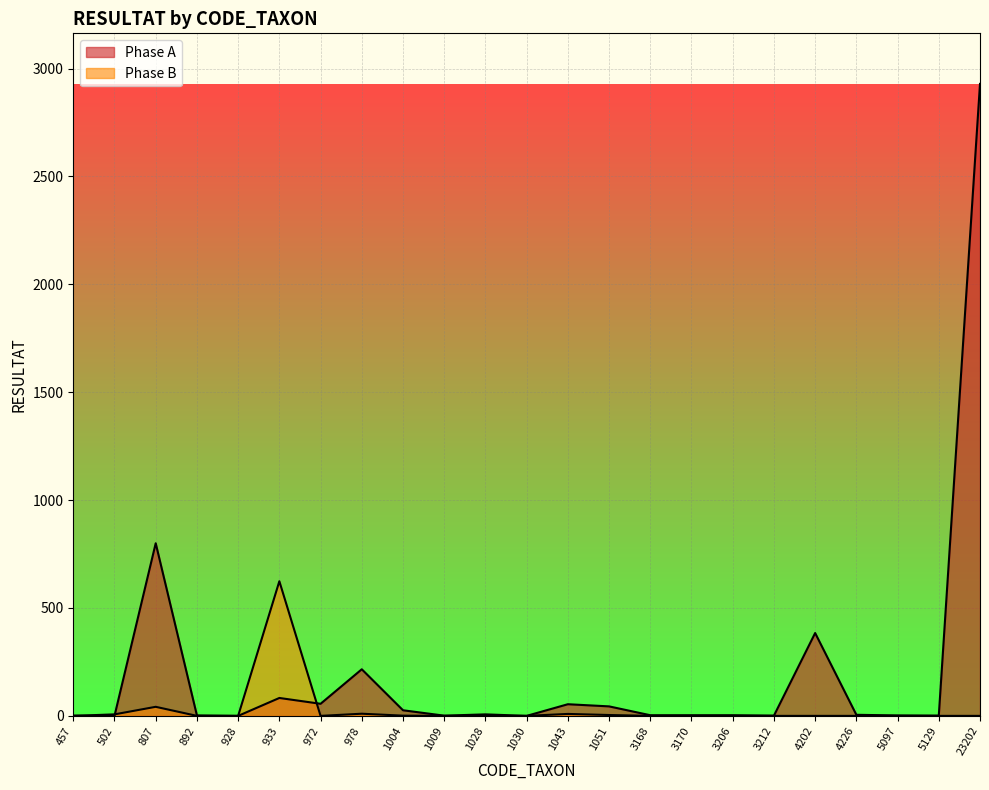

What is the difference between the maximum and minimum values in the Phase B series?

624